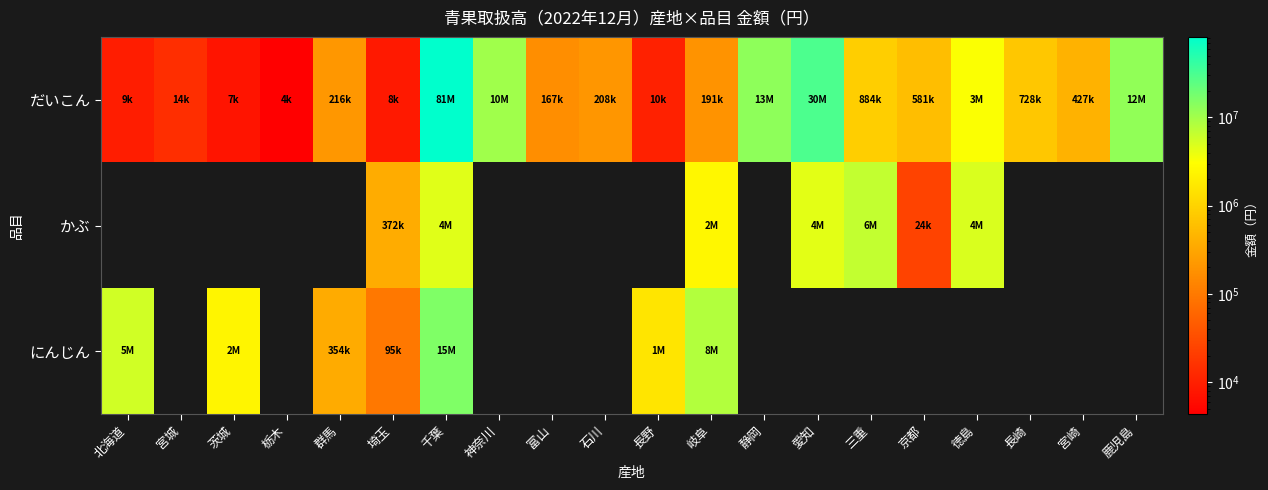

Which series has the widest spread of values?

だいこん